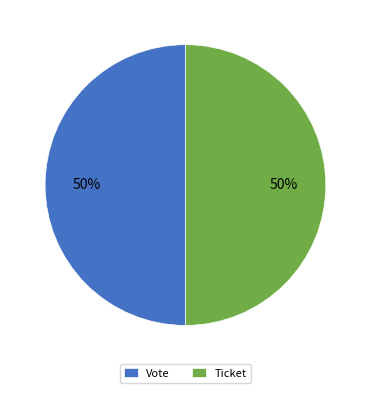

To the nearest percent, what percentage of the pie is Vote?

50%